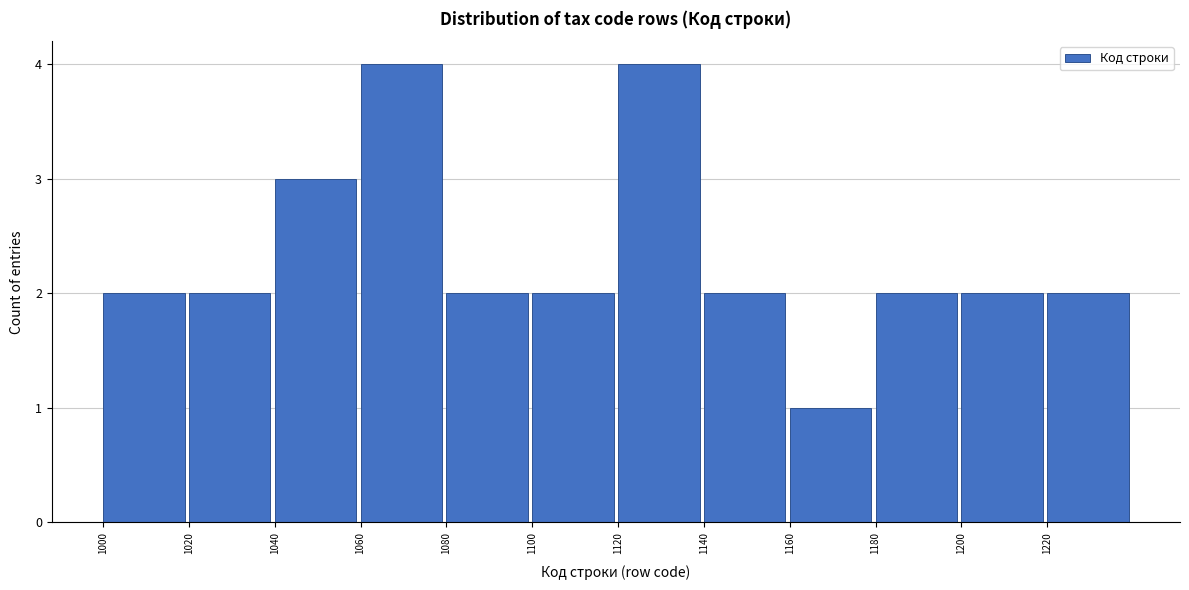

Reading left to right, transcribe this chart: for each bar, give the range it covers on the x-axis and its height. The values are not printed on the chart, so give them approximately, as read against the axis.

1000 to 1020: 2
1020 to 1040: 2
1040 to 1060: 3
1060 to 1080: 4
1080 to 1100: 2
1100 to 1120: 2
1120 to 1140: 4
1140 to 1160: 2
1160 to 1180: 1
1180 to 1200: 2
1200 to 1220: 2
1220 to 1240: 2